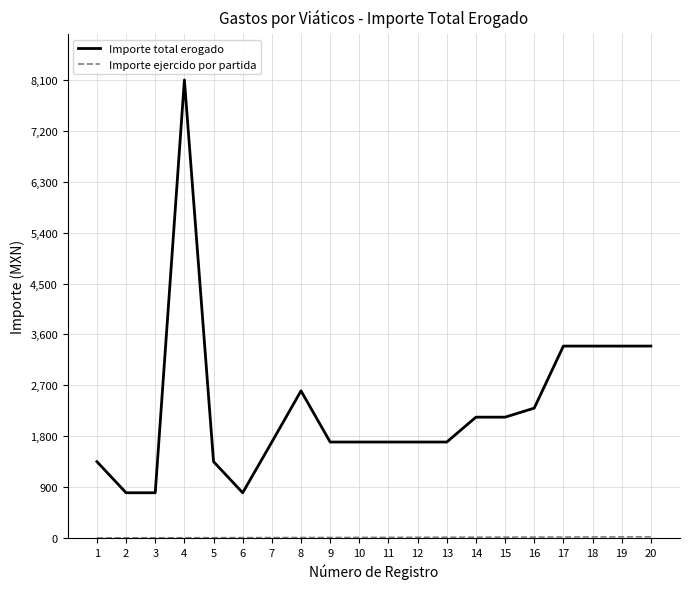

The value of Importe total erogado at 13 is 1697.0. True or false?

True